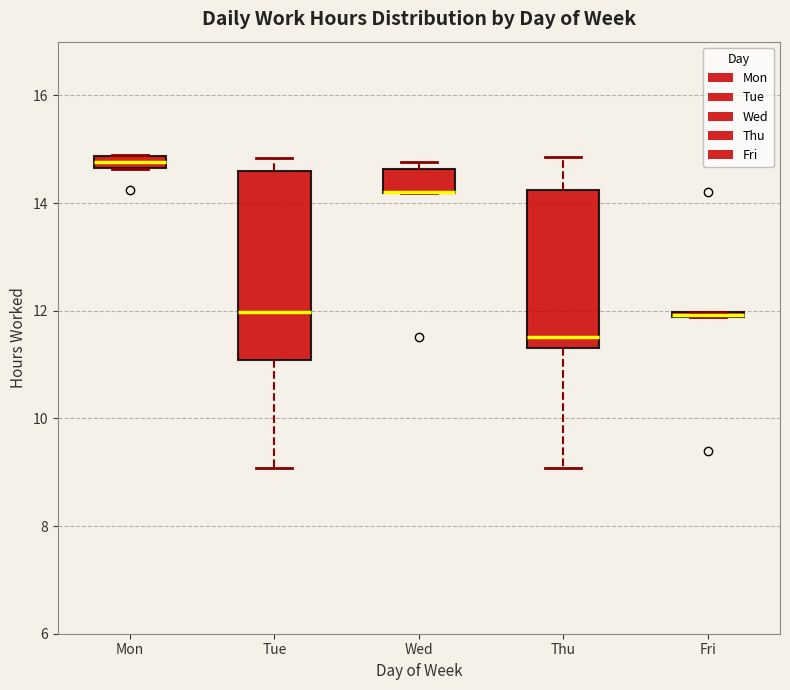

Where is the lower edge of the box for Fri on the y-axis? The values are not printed on the chart, so give them approximately, as read against the axis.

11.8